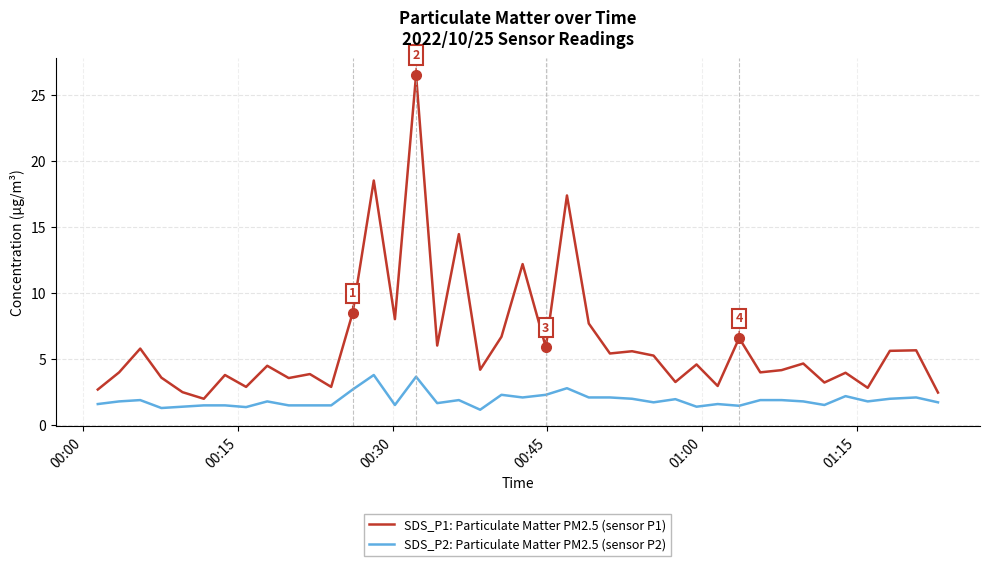

Which series has the largest total across all categories?

SDS_P1: Particulate Matter PM2.5 (sensor P1)